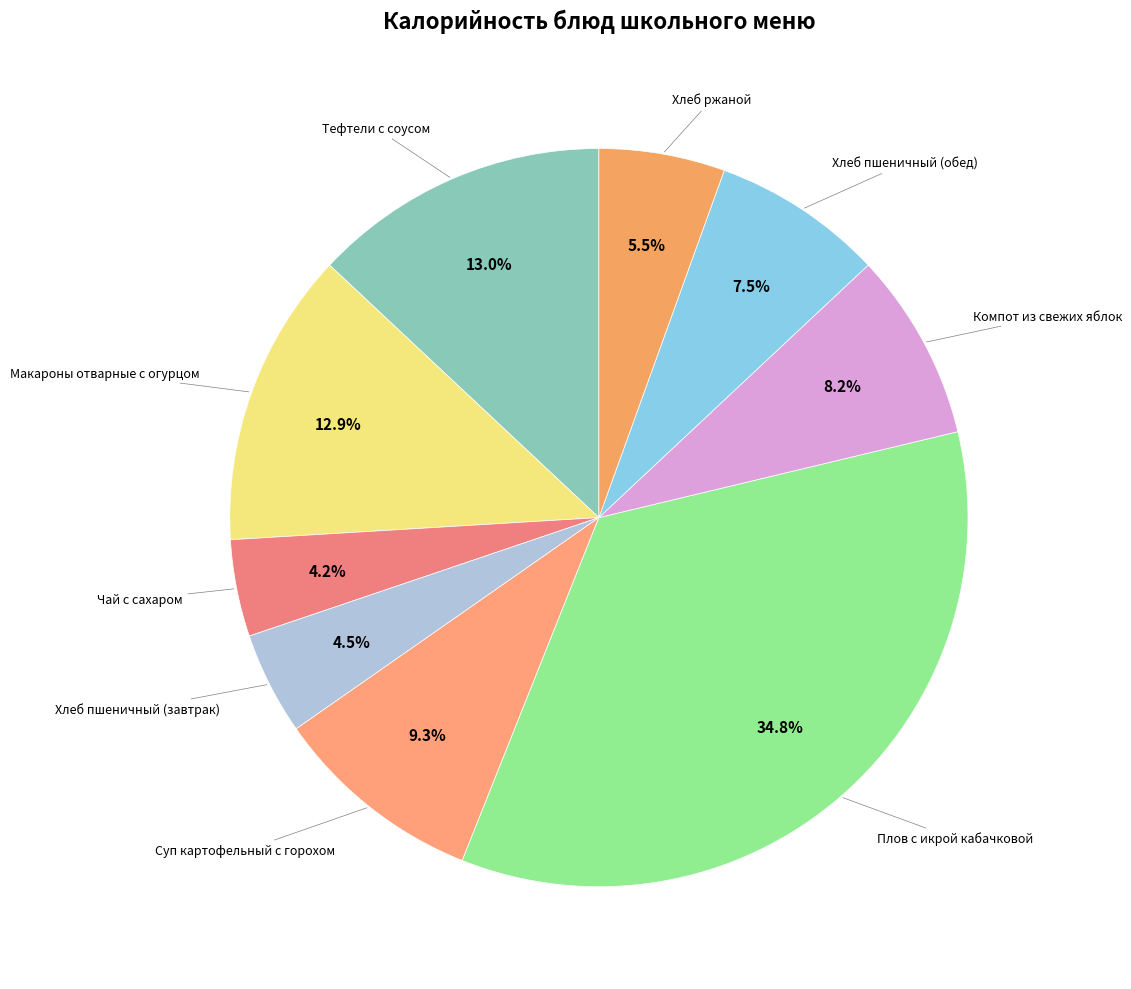

How many segments does this pie chart have?

9